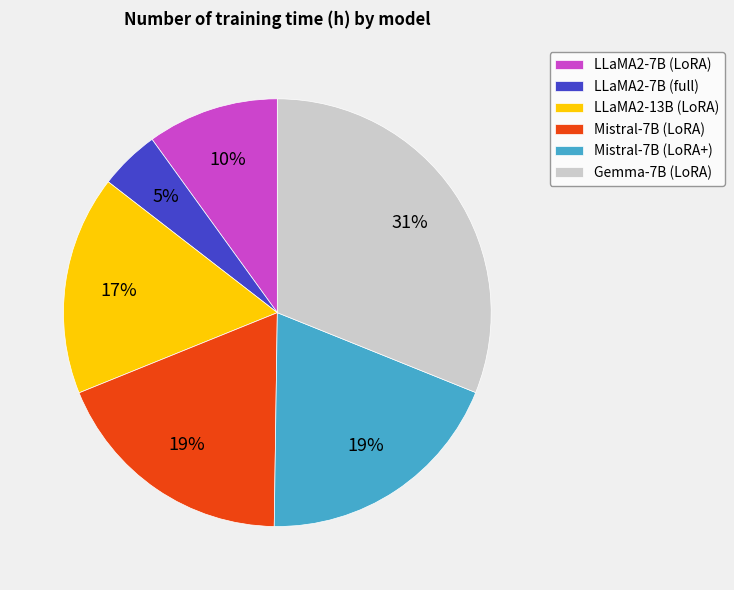

True or false: Mistral-7B (LoRA) accounts for 26% of the total.

False